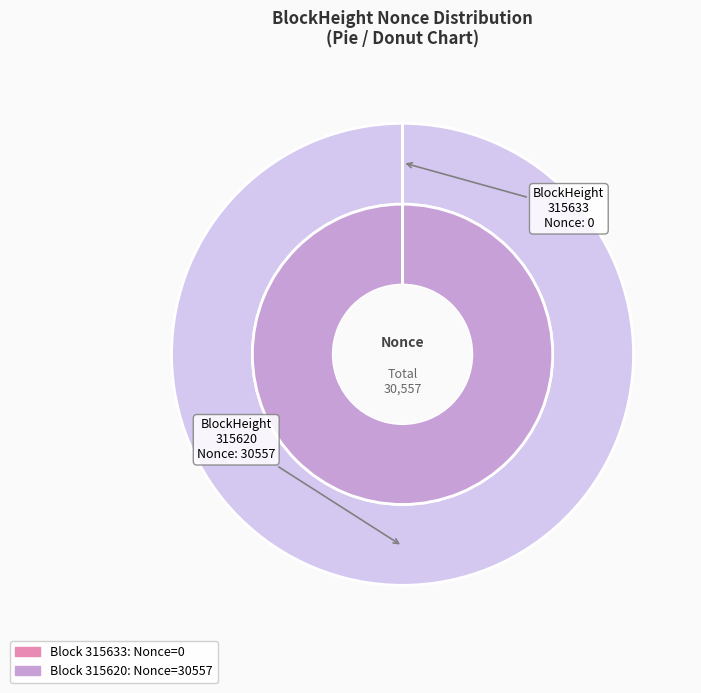

The 315633 slice represents 0% of the pie. True or false?

True